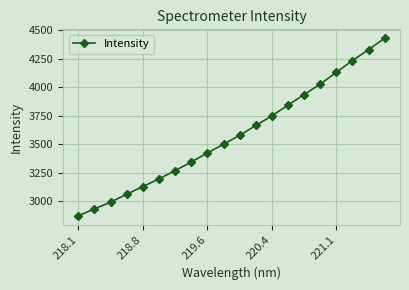

What is the greatest value displayed?

4430.0